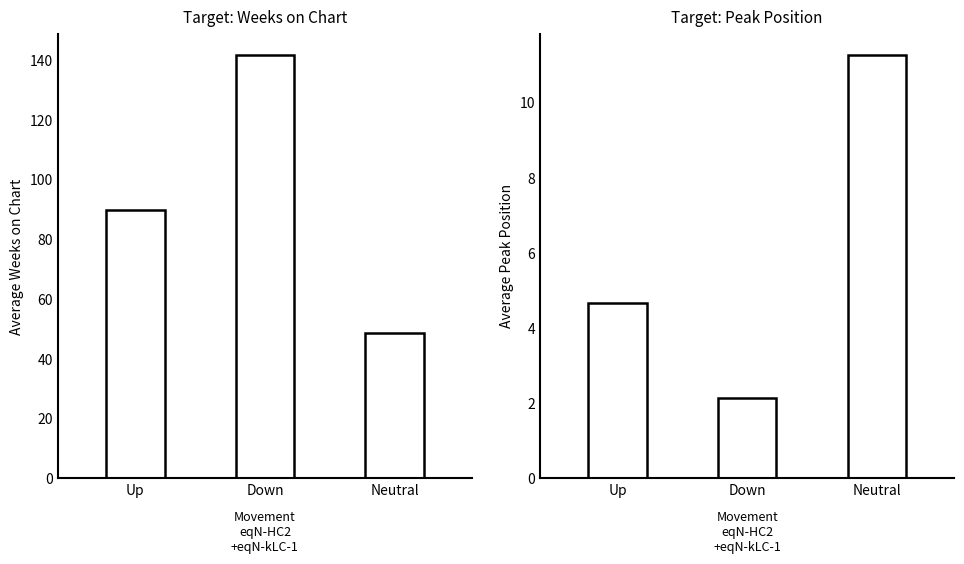

Which label corresponds to the largest value in the chart?

Down